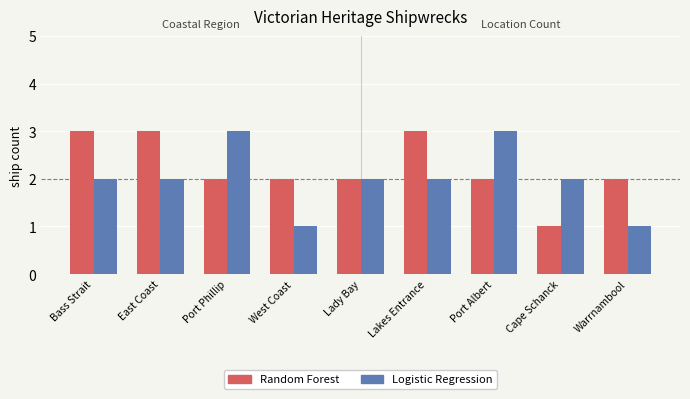

What position from the left is Bass Strait?

1